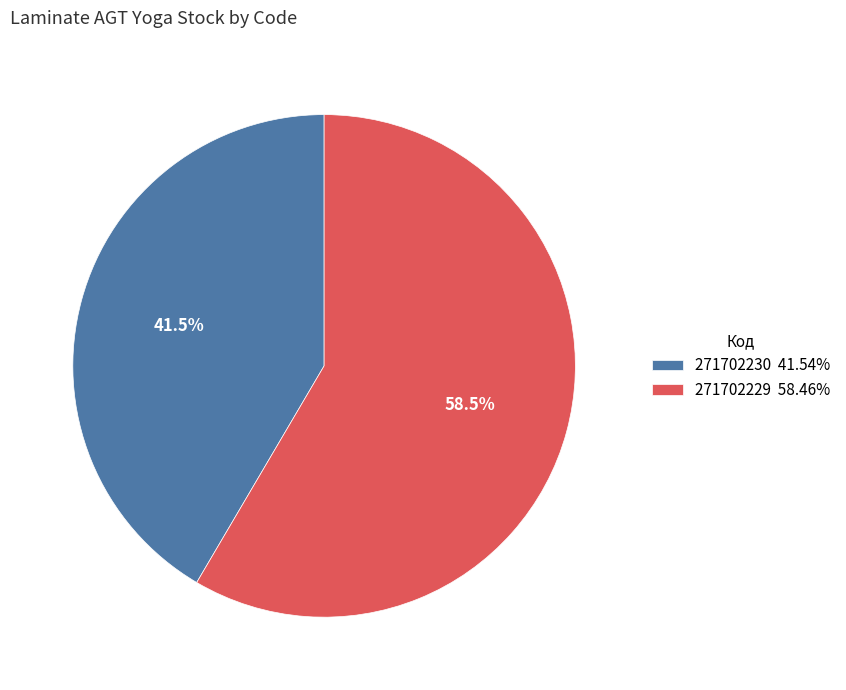

Rank the categories by value from lowest to highest.

271702230, 271702229